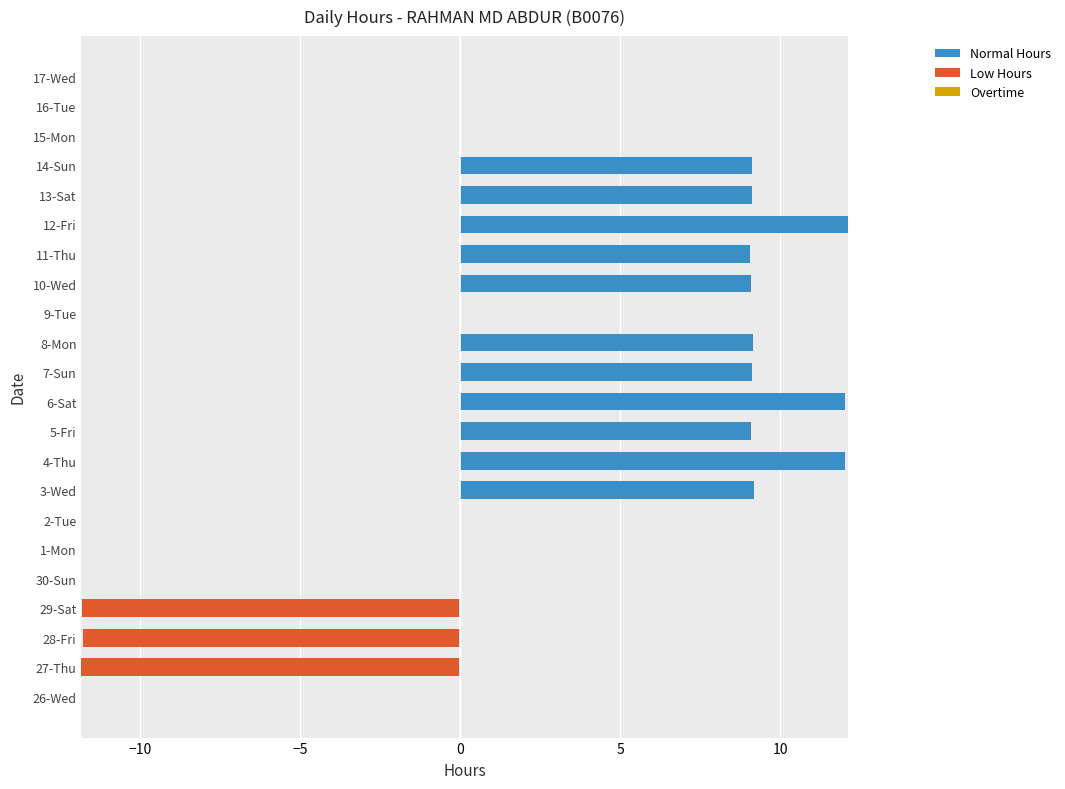

What is the sum of all Normal Hours values?

109.0